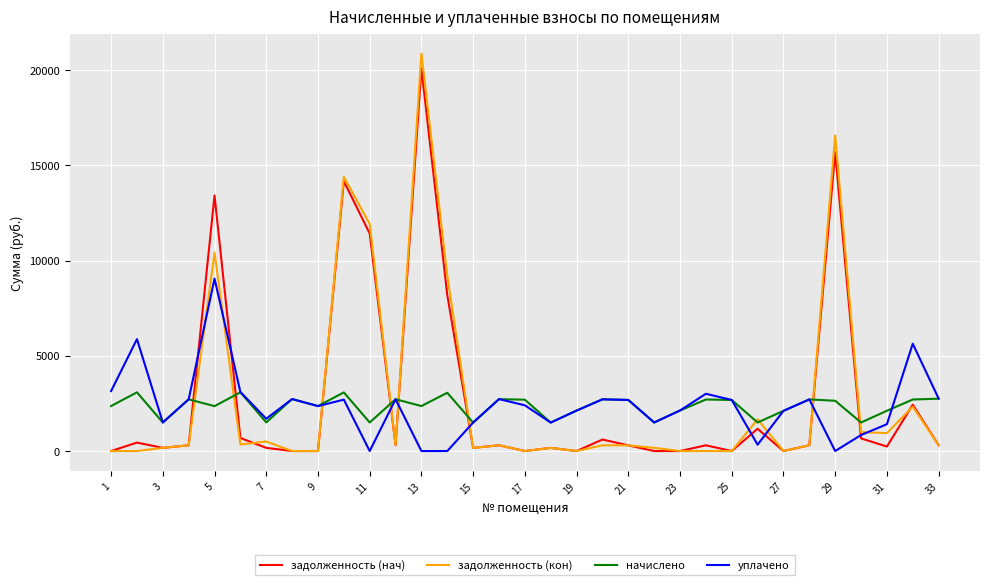

What is the sum of all уплачено values?

78304.5